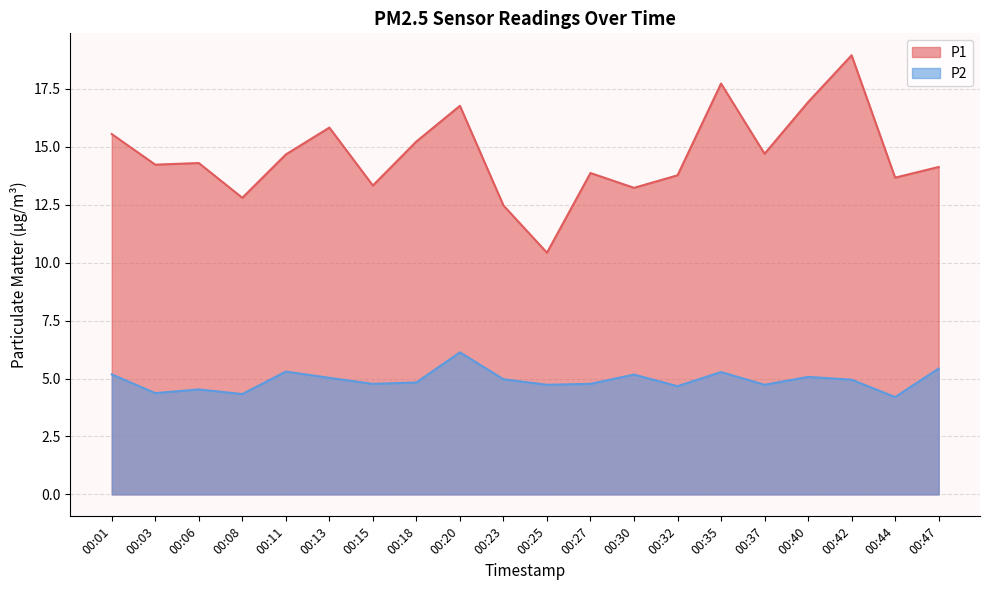

Rank the series by their average value, from highest to lowest.

P1, P2